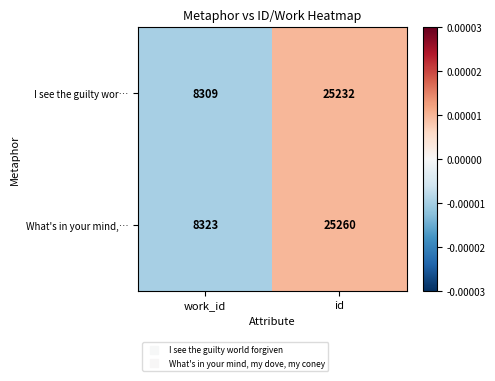

Rank the series by their average value, from lowest to highest.

I see the guilty wor…, What's in your mind,…